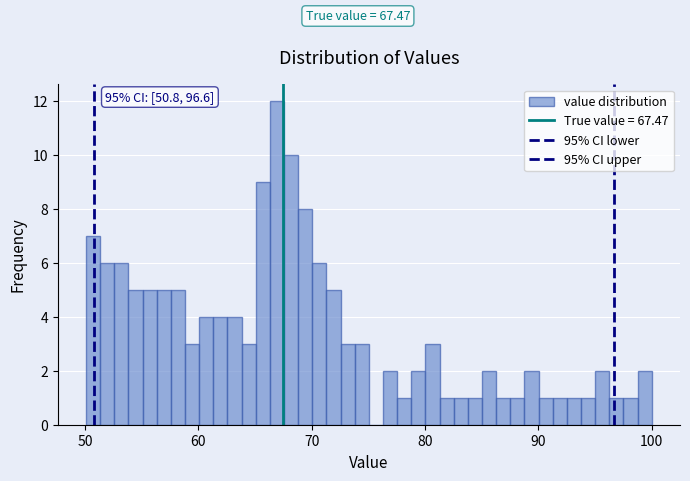

Read against the x-axis, roughly where is the centre of the tallest bar?

67